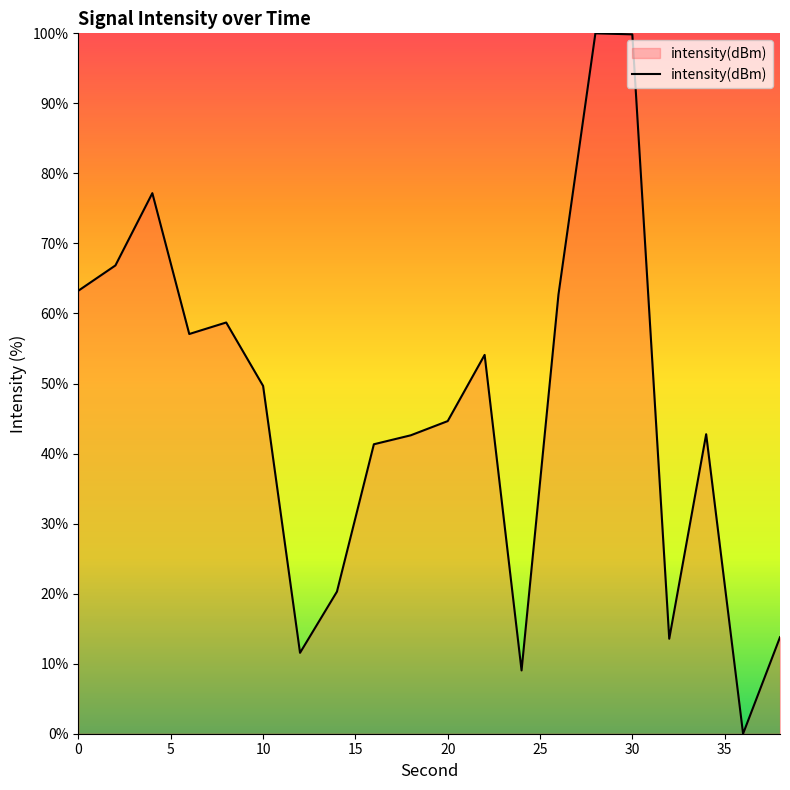

What is the maximum value shown in the chart?

100.0